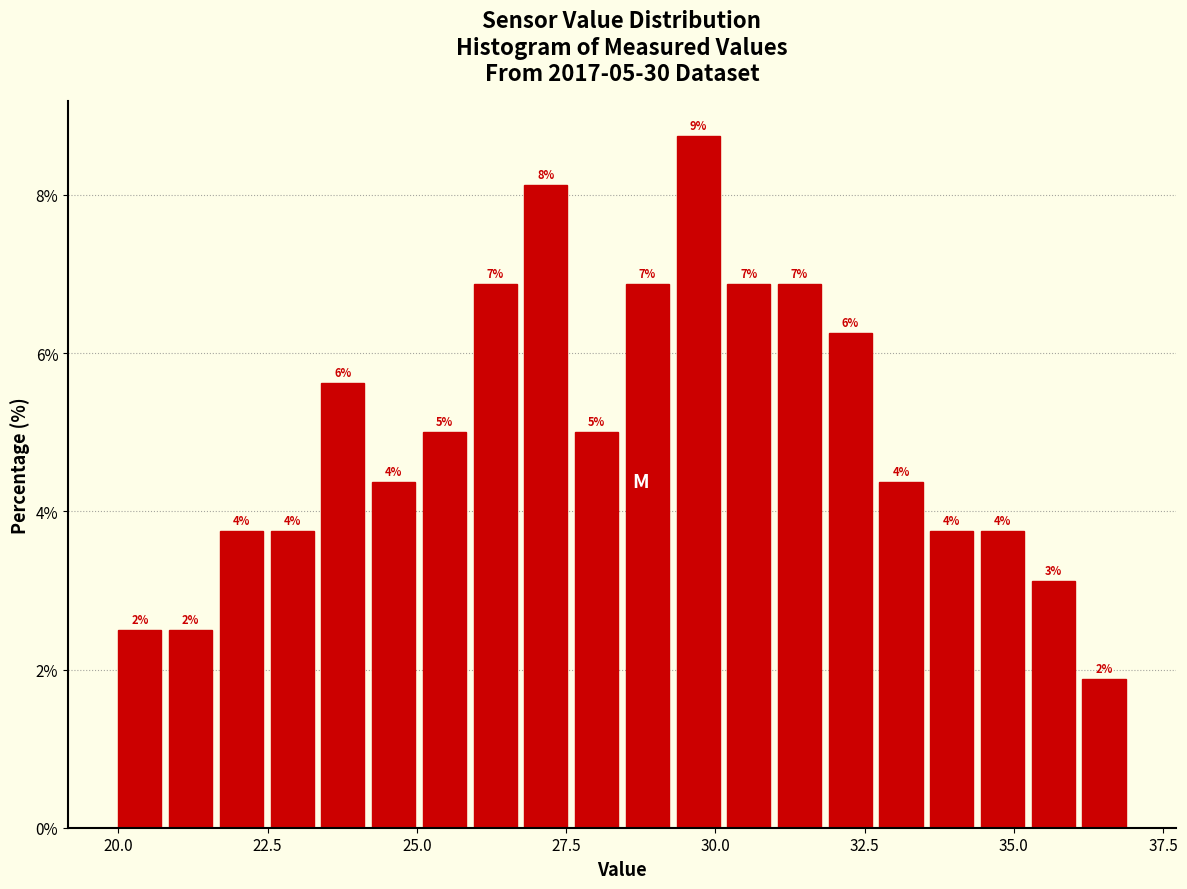

Around what value on the x-axis is the tallest bar? Give the approximate position of its centre, as read against the axis.

29.5